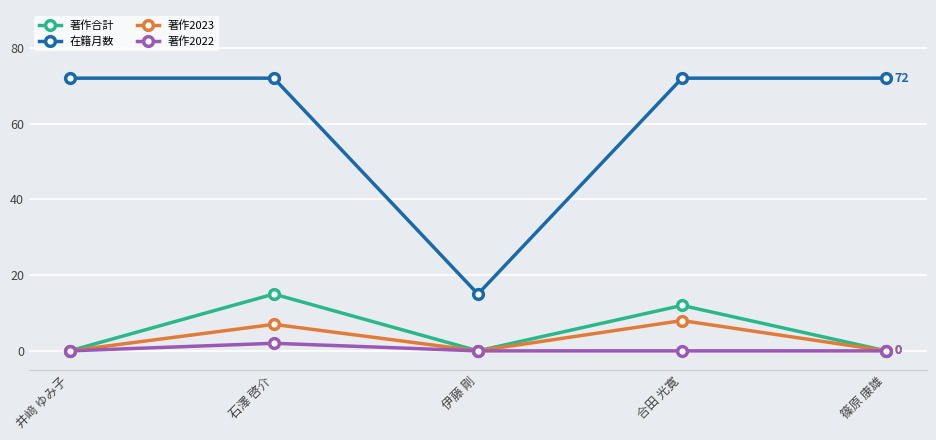

Reading right to left, list all the values displayed in this chart.

著作合計: 0	12	0	15	0
在籍月数: 72	72	15	72	72
著作2023: 0	8	0	7	0
著作2022: 0	0	0	2	0